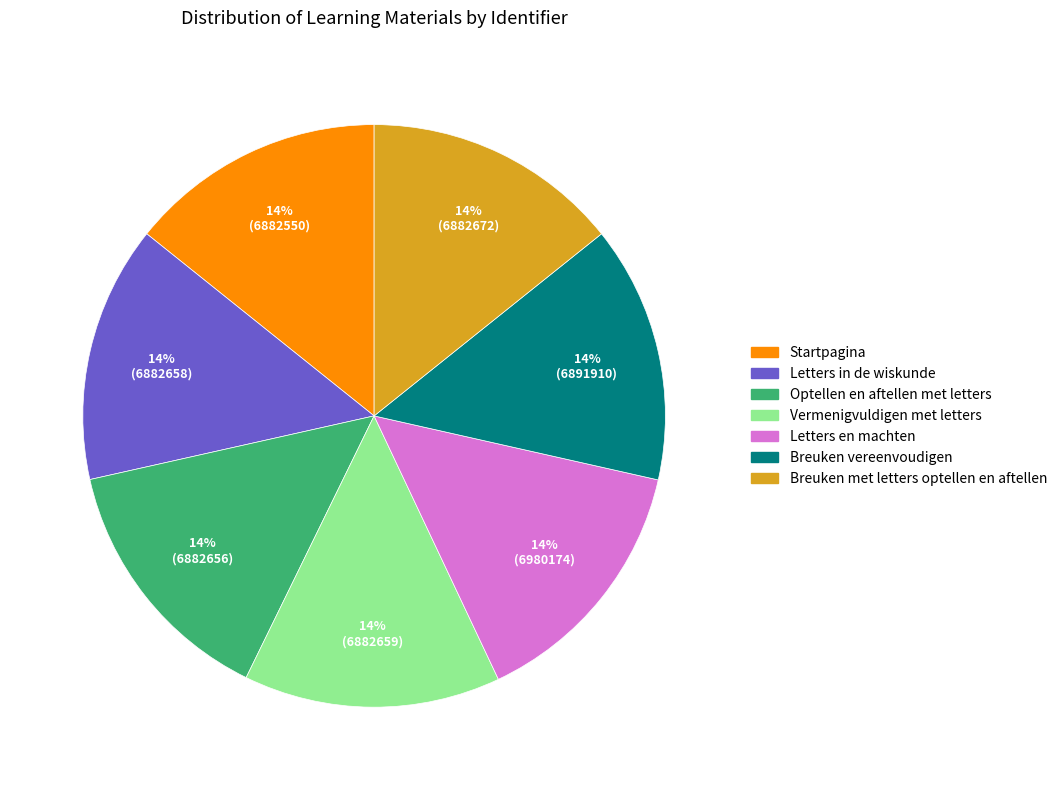

Count the number of slices in the pie.

7